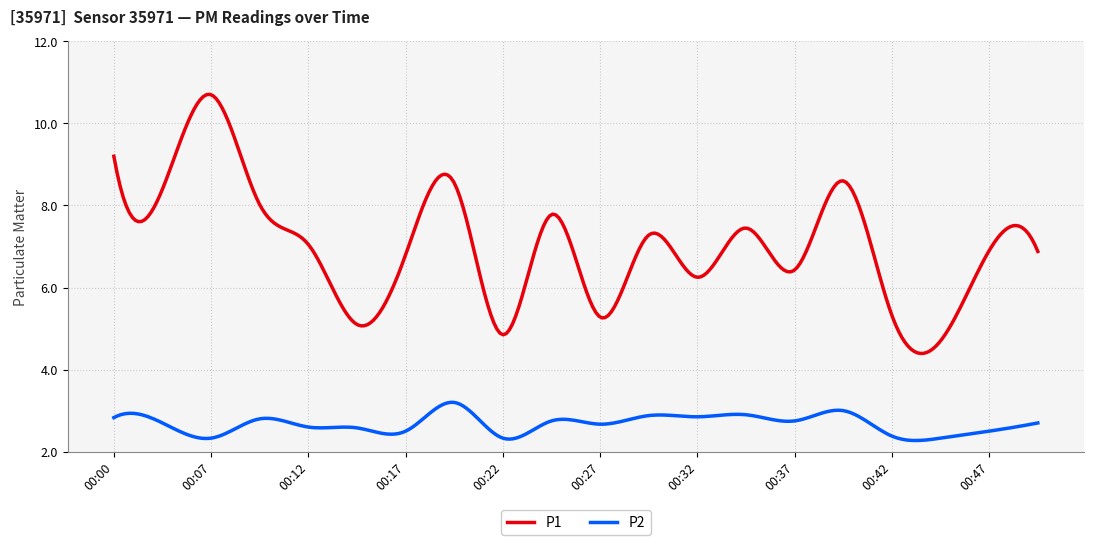

Rank the series by their average value, from lowest to highest.

P2, P1